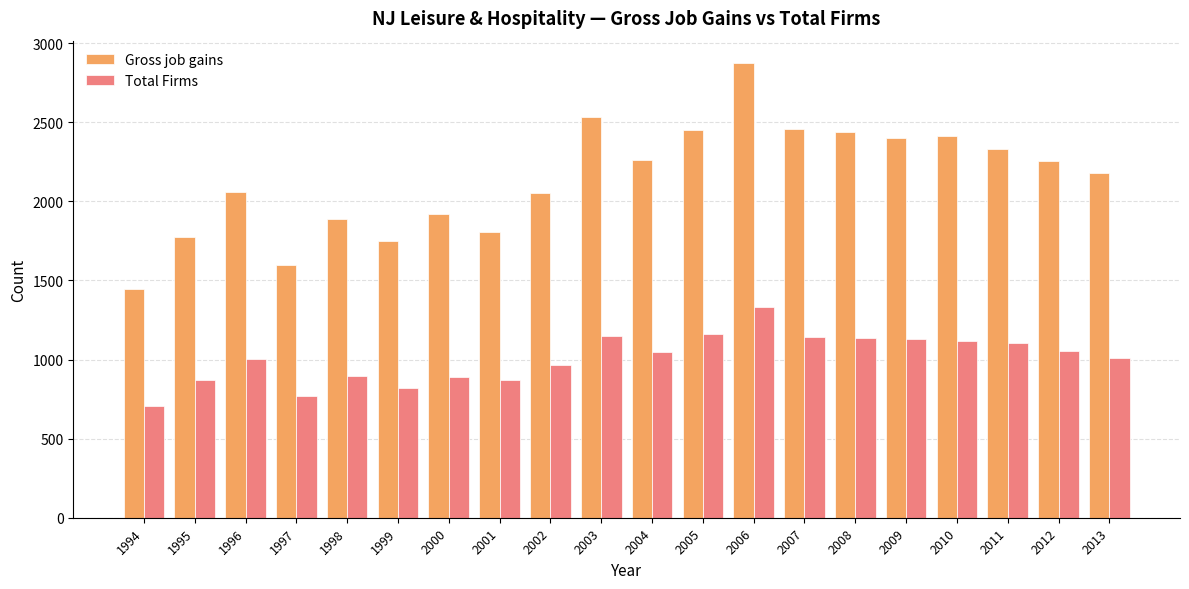

Count the number of data series in this chart.

2